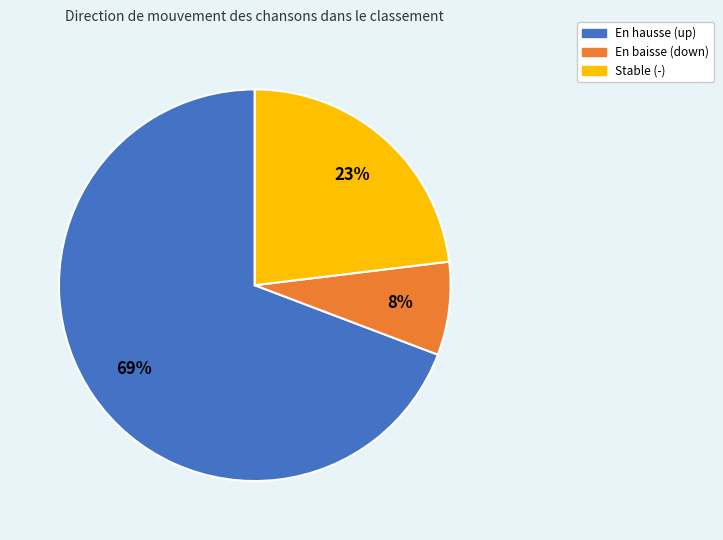

To the nearest percent, what is the average slice percentage?

33%